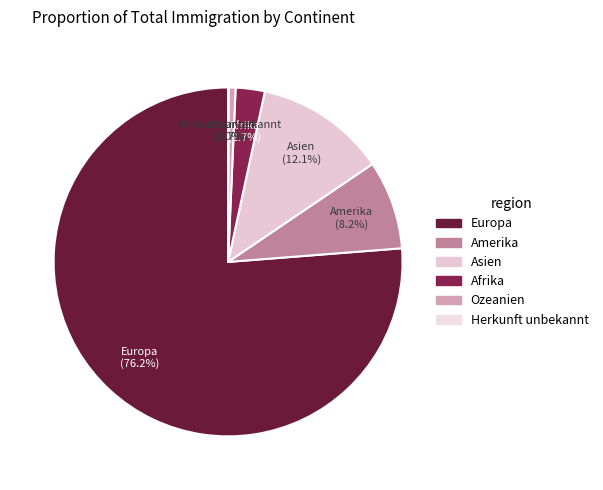

What percentage is NOT represented by Asien?

87.9%